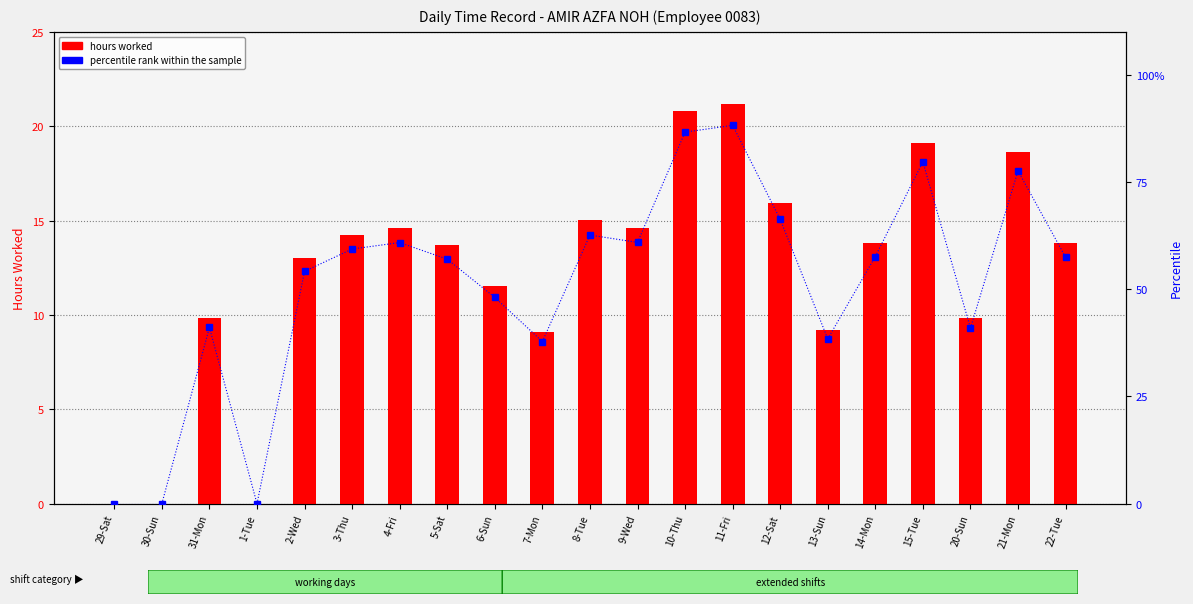

What is the difference between the maximum and minimum values in the hours worked series?

21.2